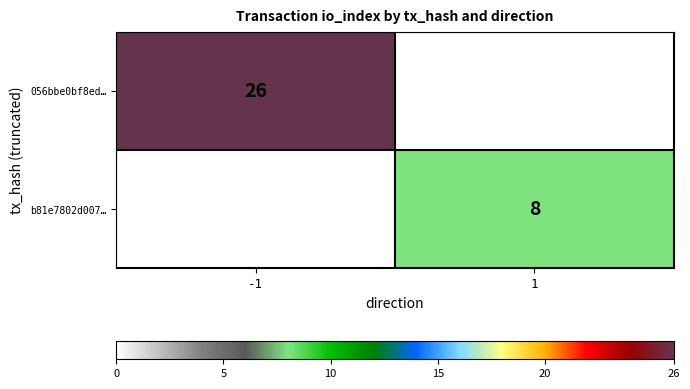

The 056bbe0bf8ed… series shows 26 at -1. True or false?

True